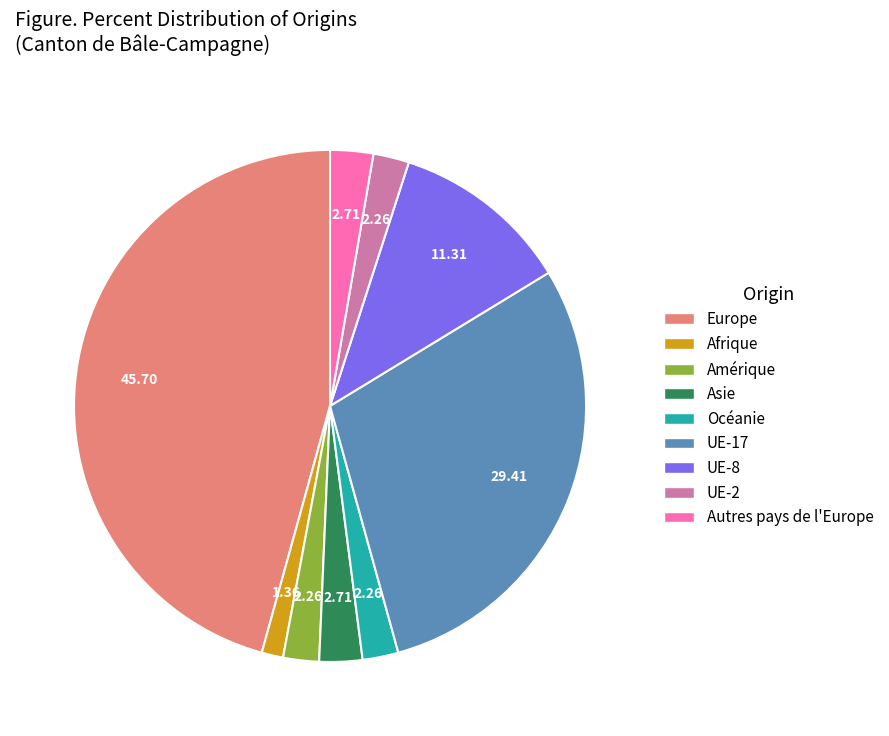

How many slices are in this pie chart?

9